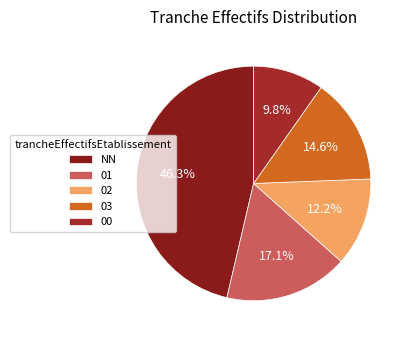

What portion of the pie excludes 01?

82.9%